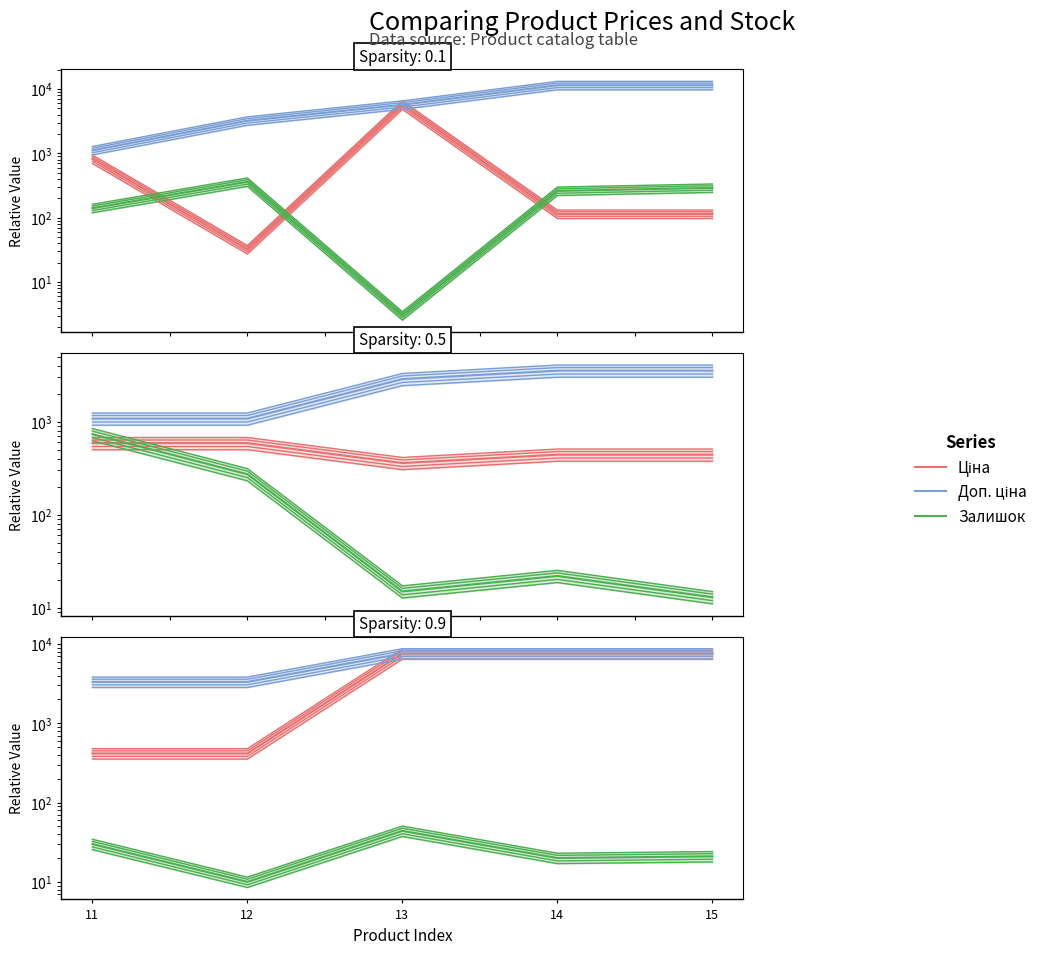

Rank the series at 13 from highest to lowest value.

Ціна, Доп. ціна, Залишок